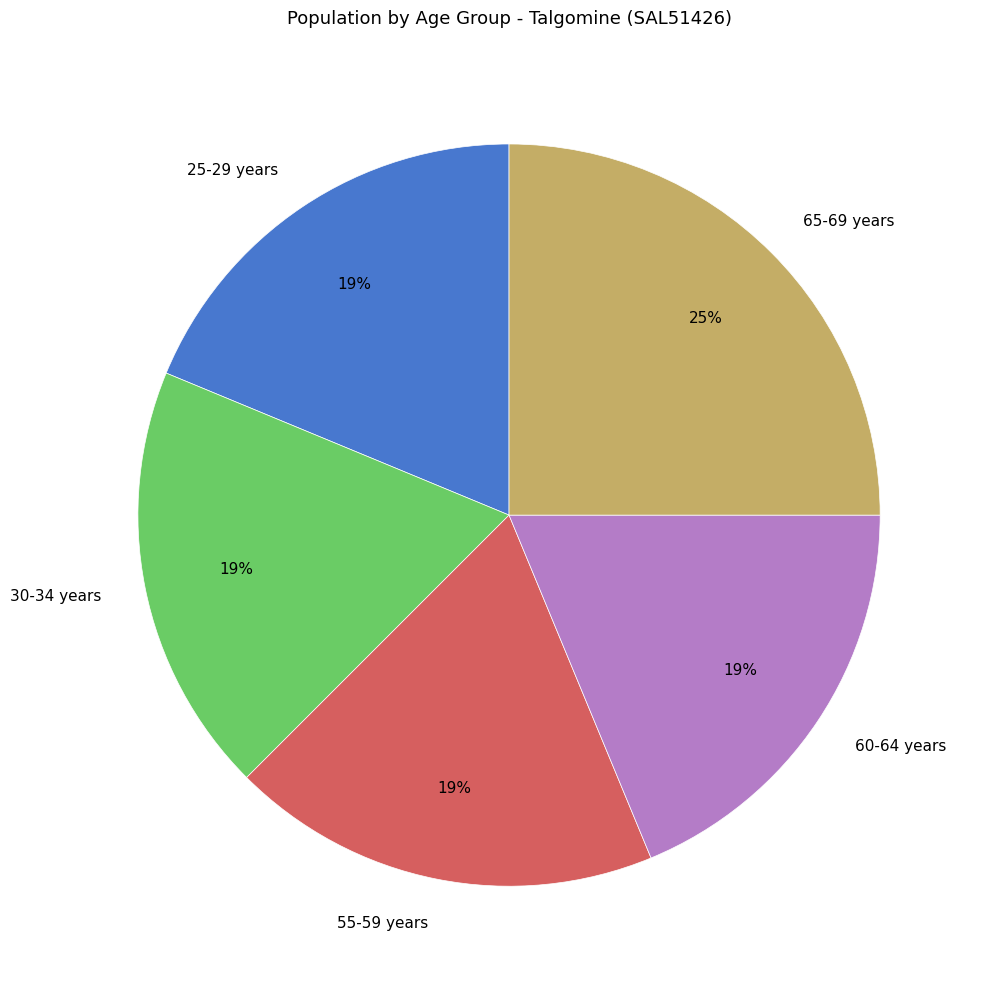

What is the largest slice in the pie chart?

65-69 years